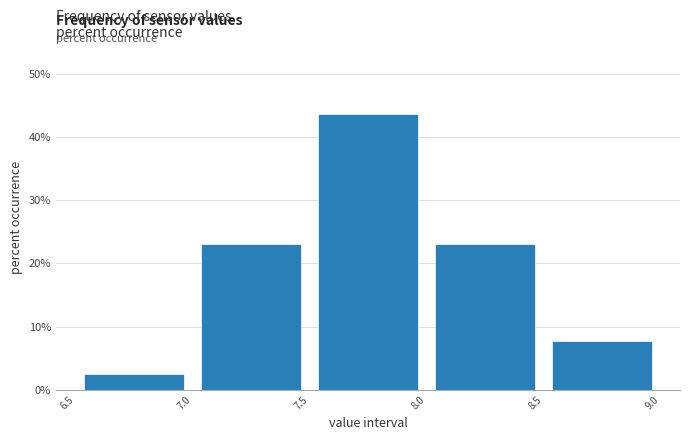

What is the height of the bar covering 8.5 to 9.0 on the x-axis? The values are not printed on the chart, so give them approximately, as read against the axis.

8